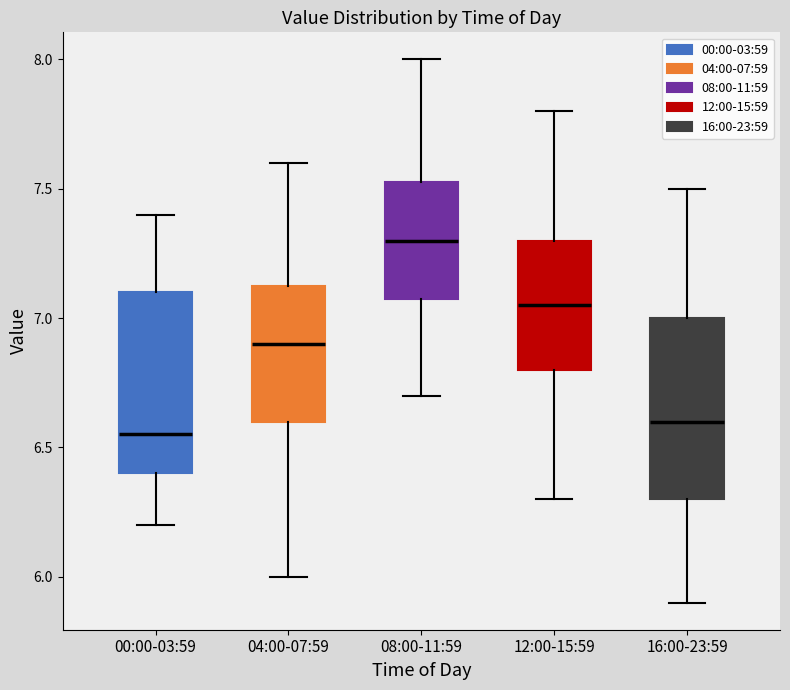

Where is the upper edge of the box for 00:00-03:59 on the y-axis? The values are not printed on the chart, so give them approximately, as read against the axis.

7.10